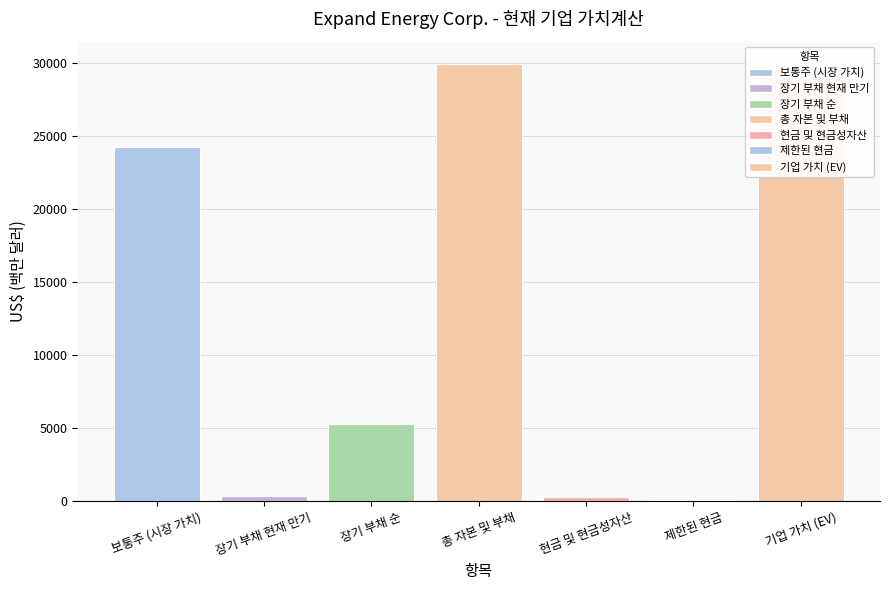

Which has a higher value, 현금 및 현금성자산 or 장기 부채 순?

장기 부채 순